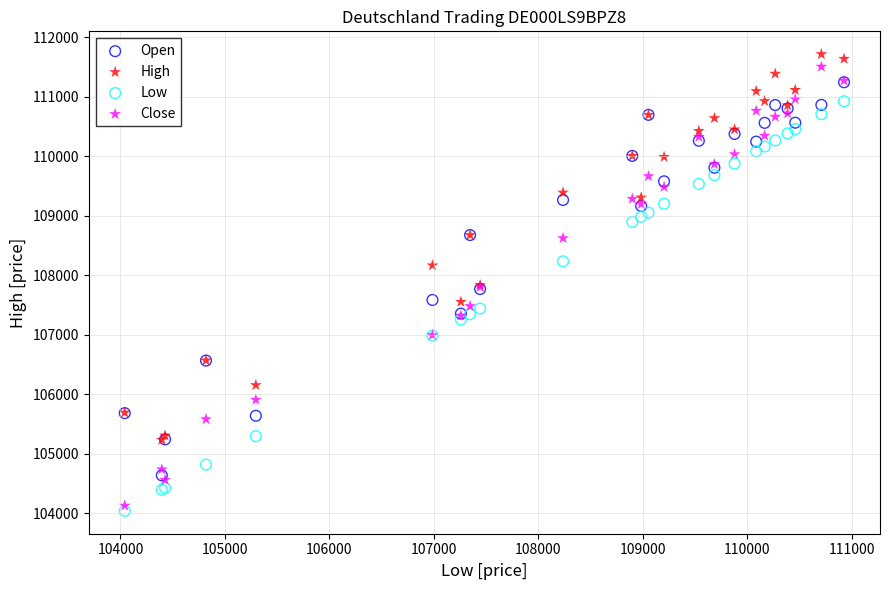

What are all the series names shown in the legend?

Open, High, Low, Close